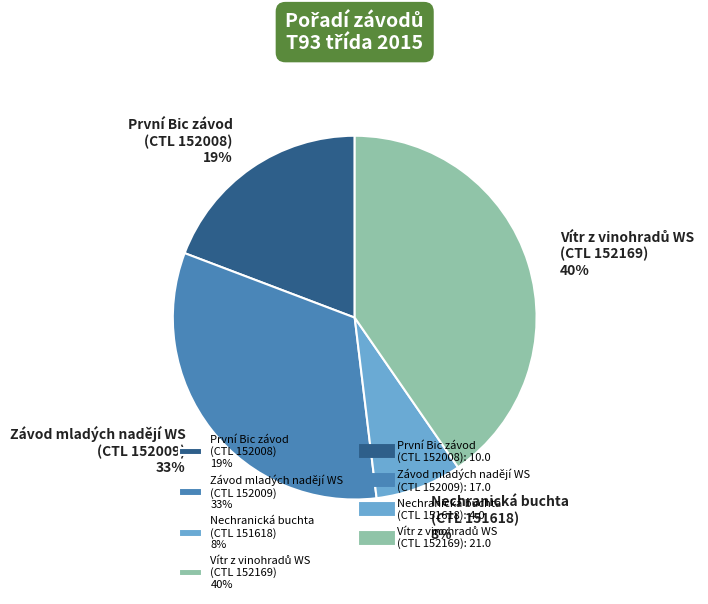

True or false: Nechranická buchta (CTL 151618) 8% accounts for 8% of the total.

True